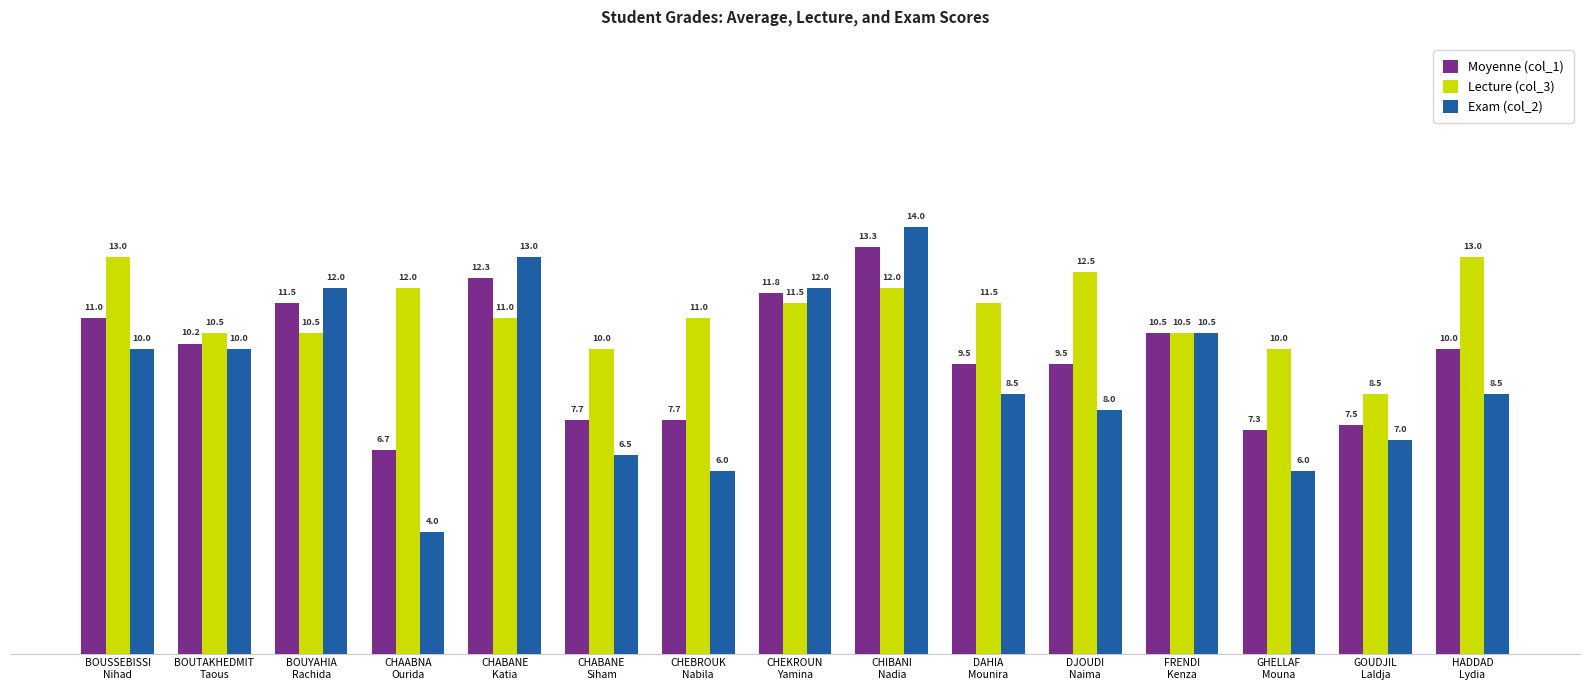

What is the difference between the maximum and minimum values in the Exam (col_2) series?

10.0